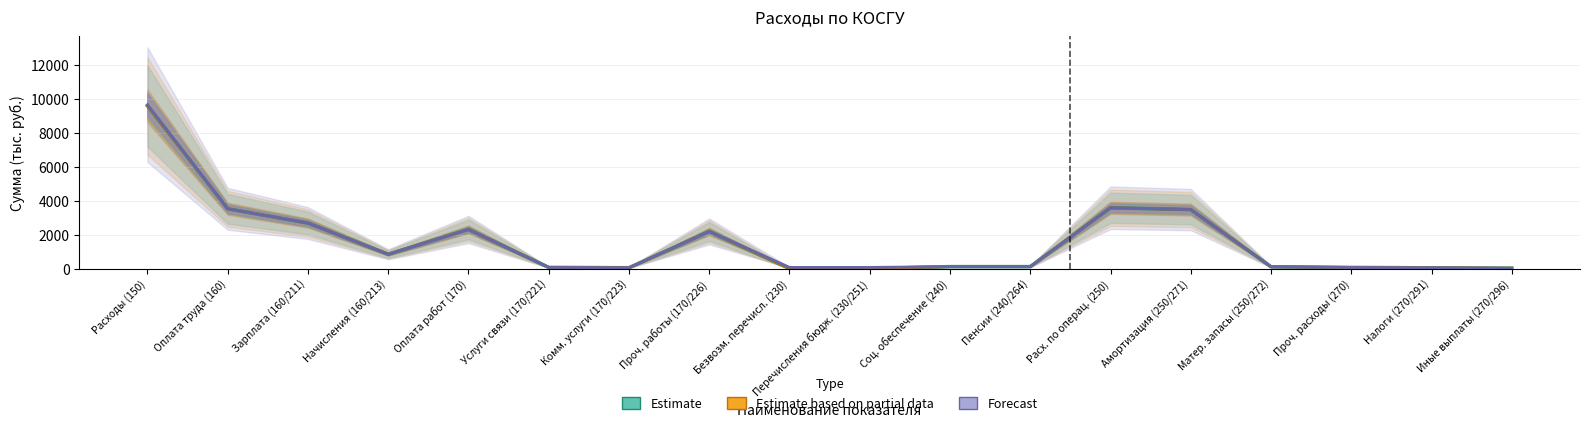

What are all the series names shown in the legend?

Estimate, Estimate based on partial data, Forecast